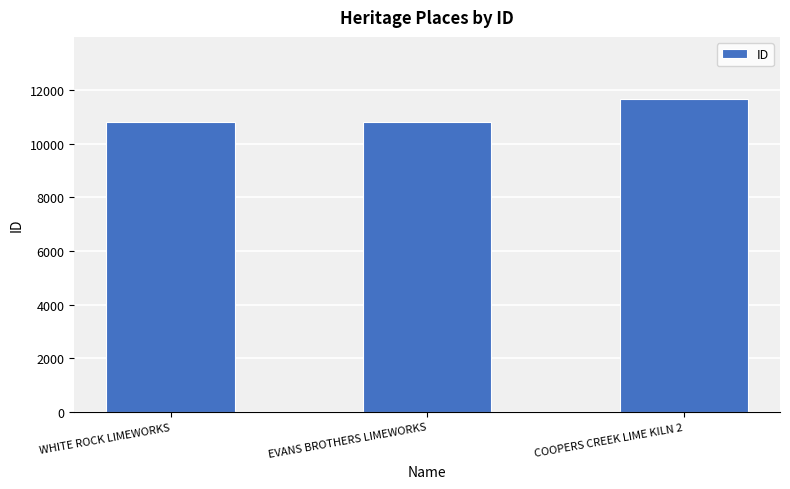

Approximately how many times larger is the value at COOPERS CREEK LIME KILN 2 compared to EVANS BROTHERS LIMEWORKS?

1.1